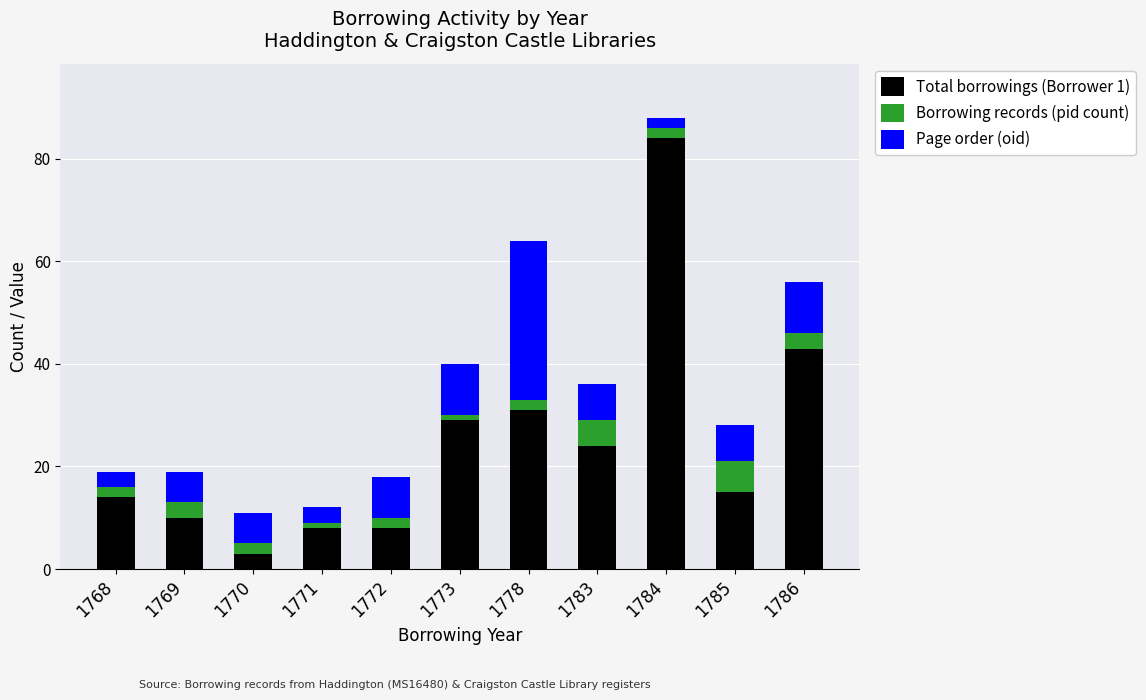

What is the difference between the Total borrowings (Borrower 1) values at 1785 and 1771?

7